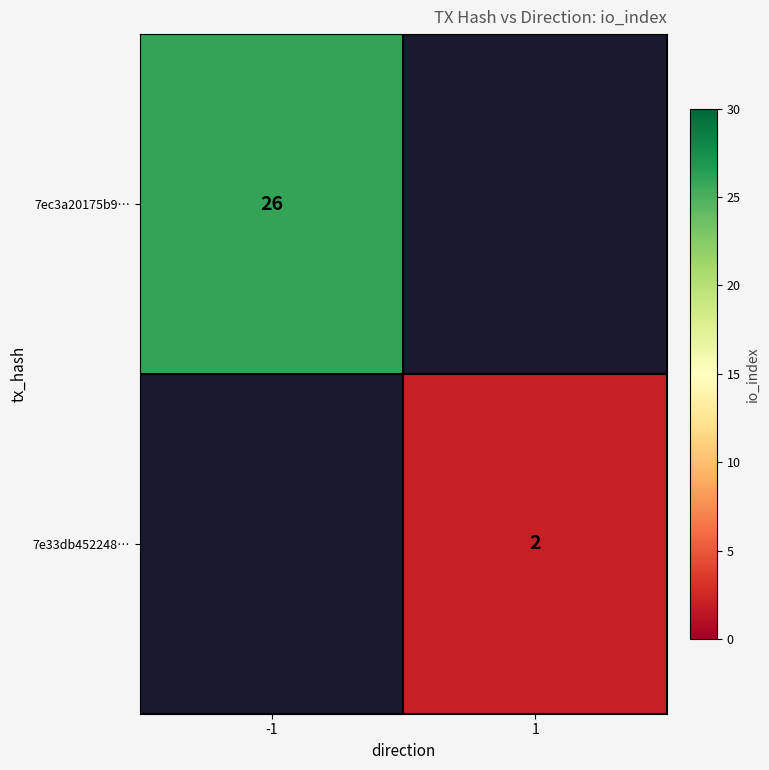

True or false: 7ec3a20175b9… has a value of 26 at -1.

True